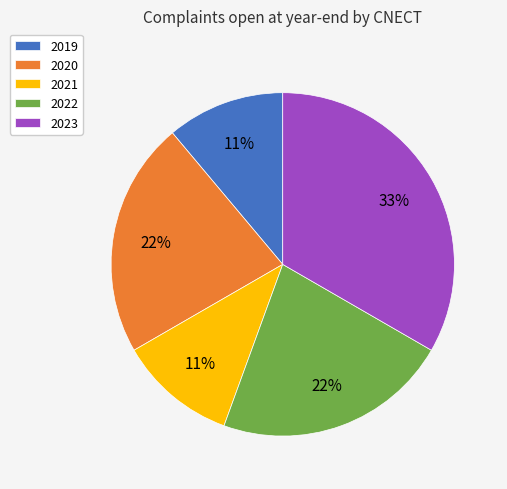

To the nearest percent, what is the average slice percentage?

20%